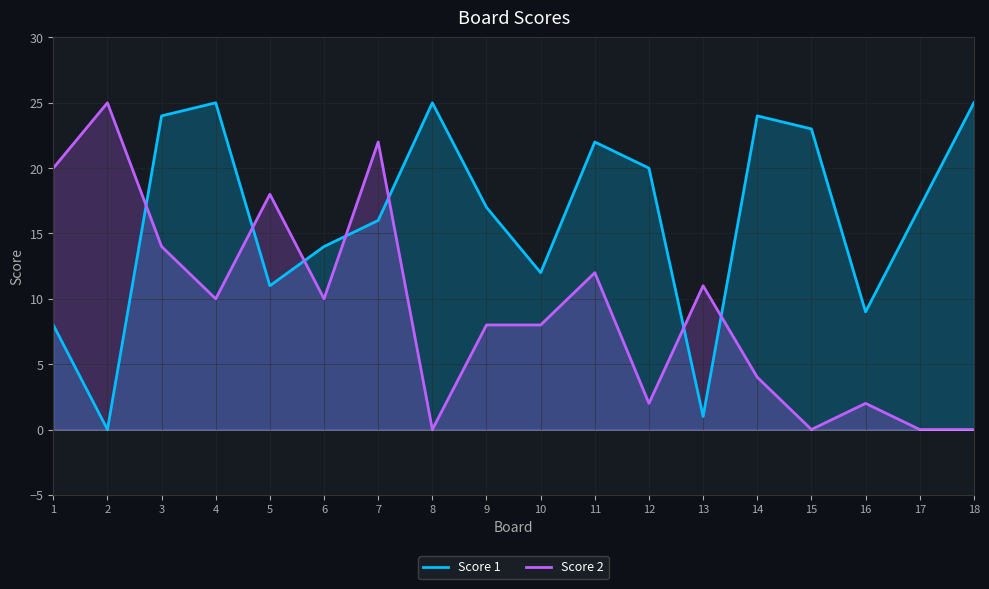

What is the difference between the maximum and second lowest values in the Score 2 series?

25